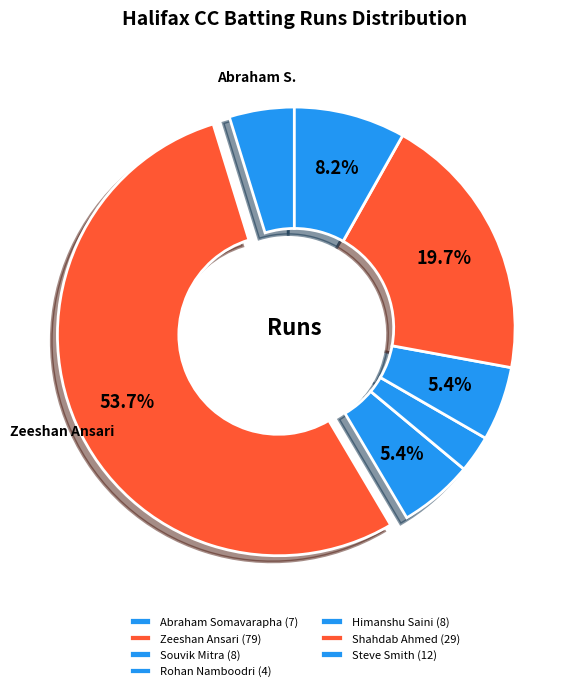

What percentage is the Zeeshan Ansari slice, to the nearest percent?

54%